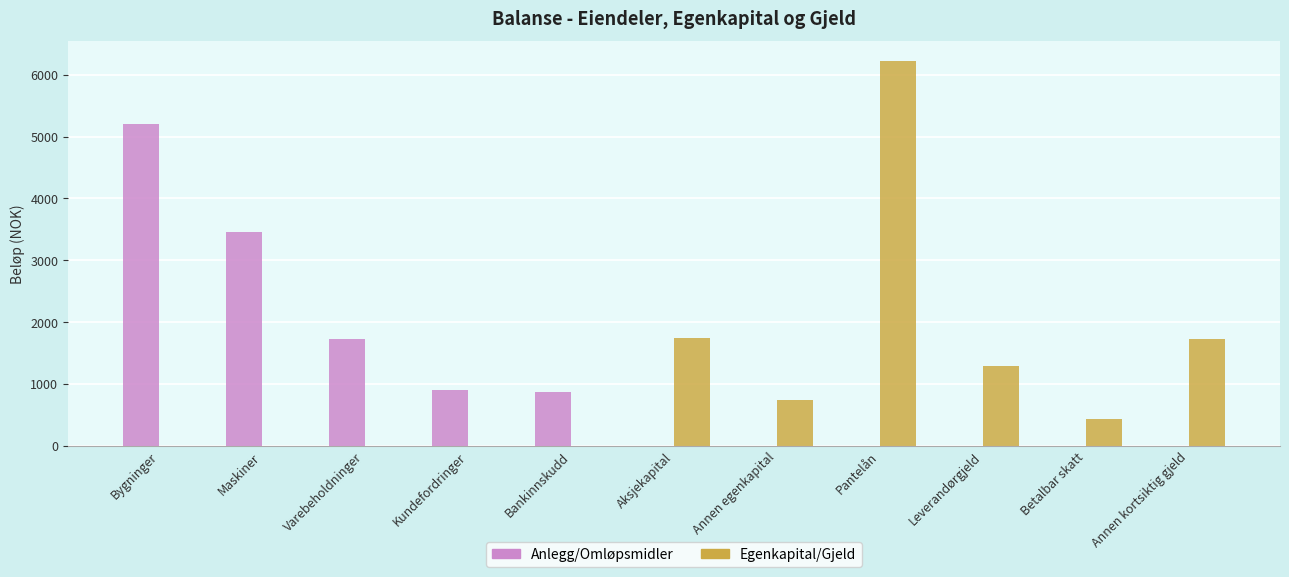

What is the sum of the Anlegg/Omløpsmidler values at Bygninger and Leverandørgjeld?

5200